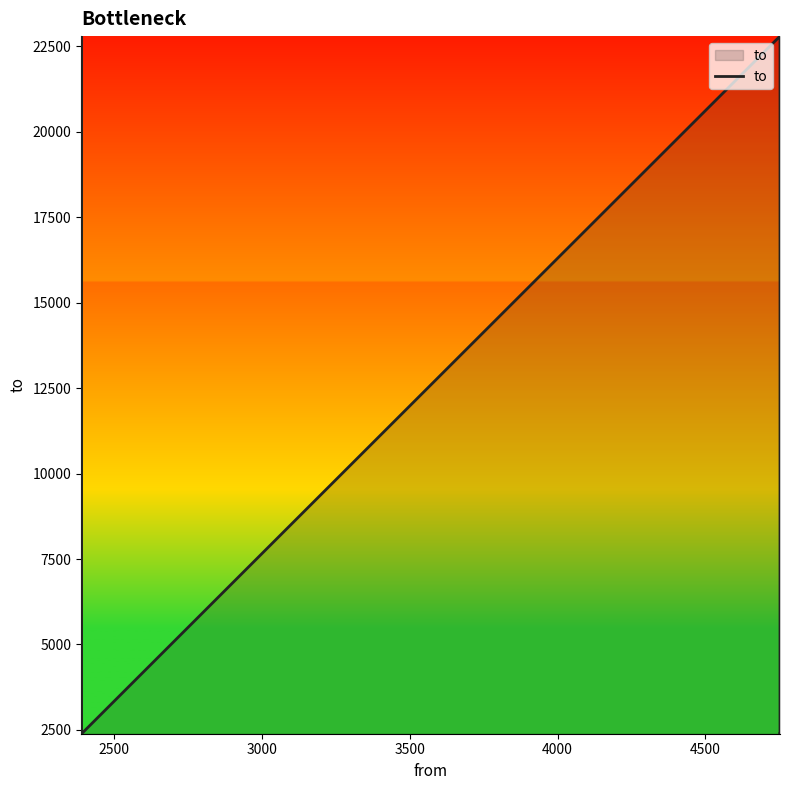

What is the maximum value shown in the chart?

22799